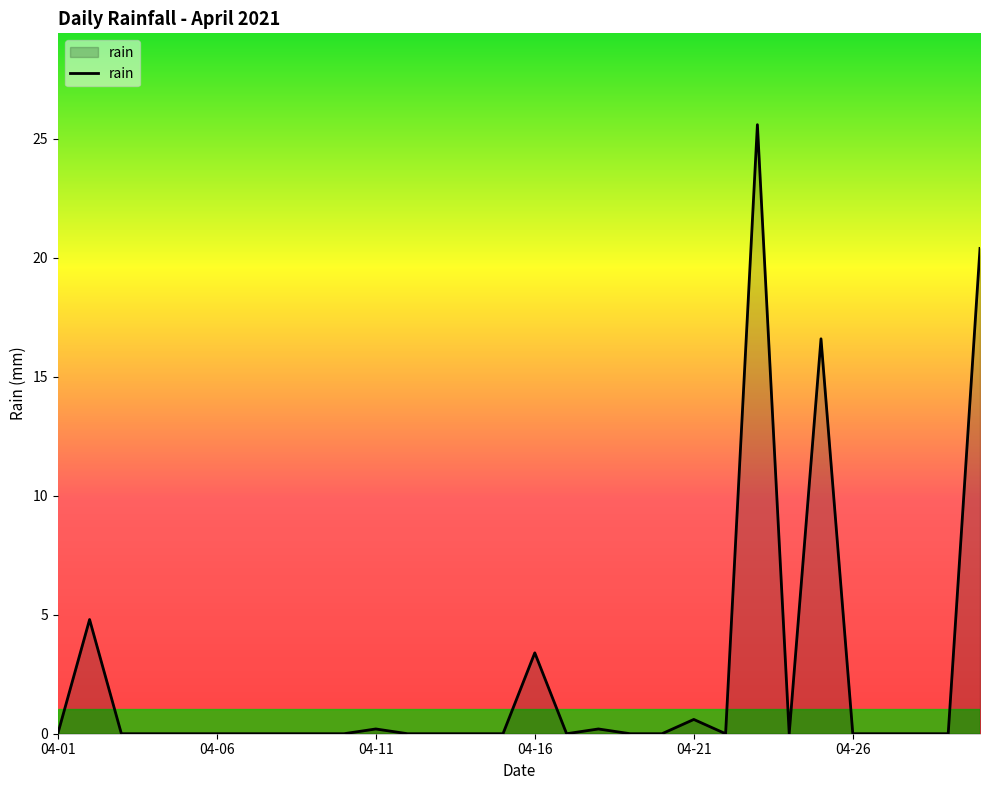

What is the greatest value displayed?

25.6